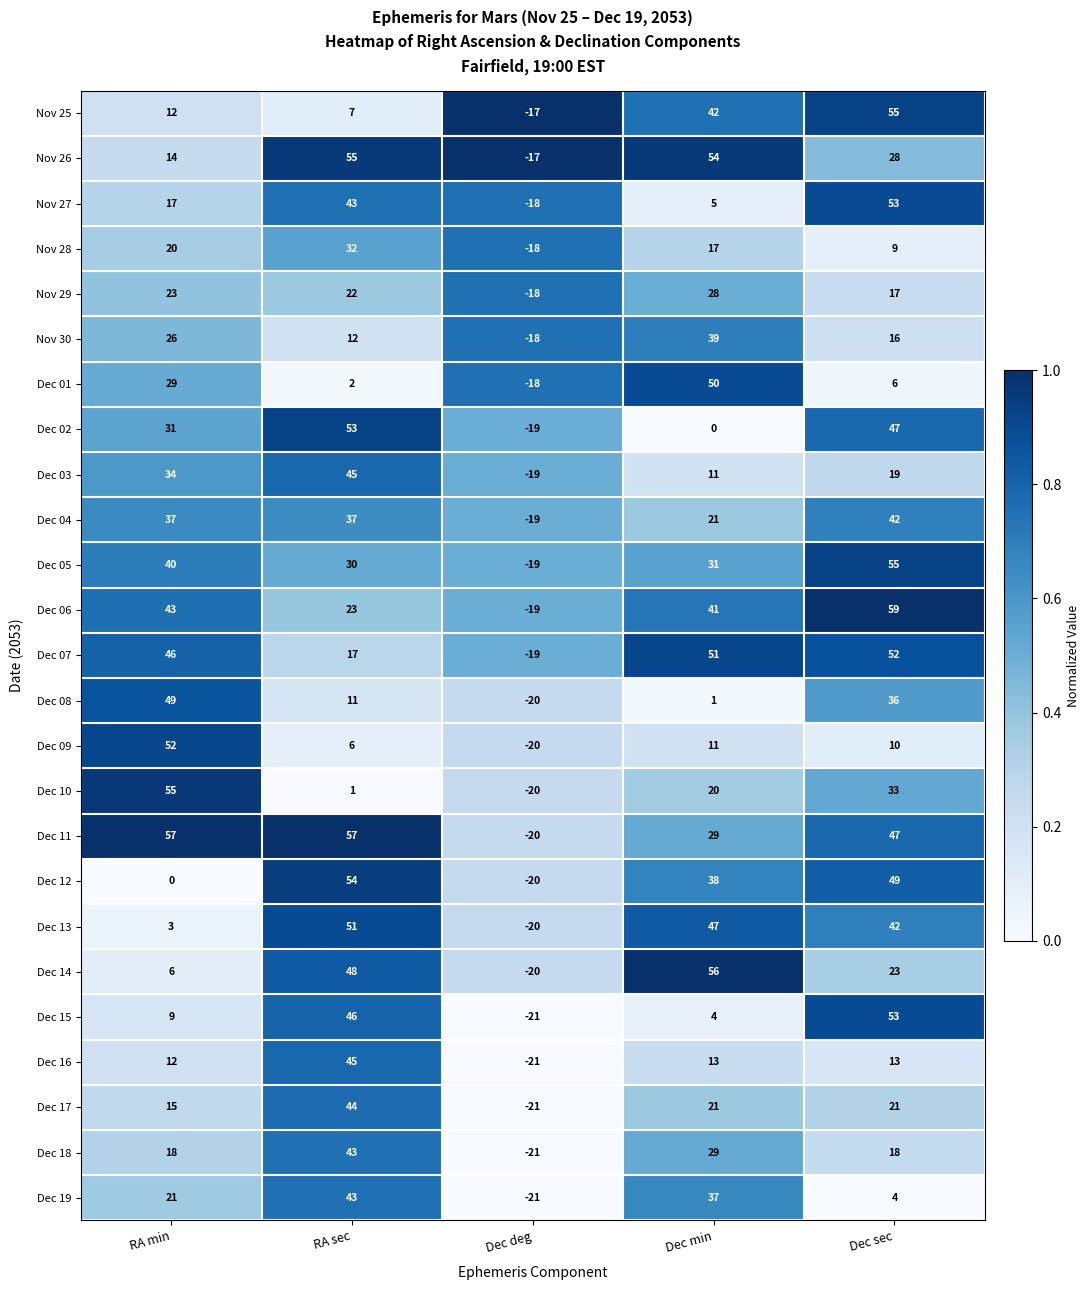

The value of Nov 27 at RA min is 6. True or false?

False